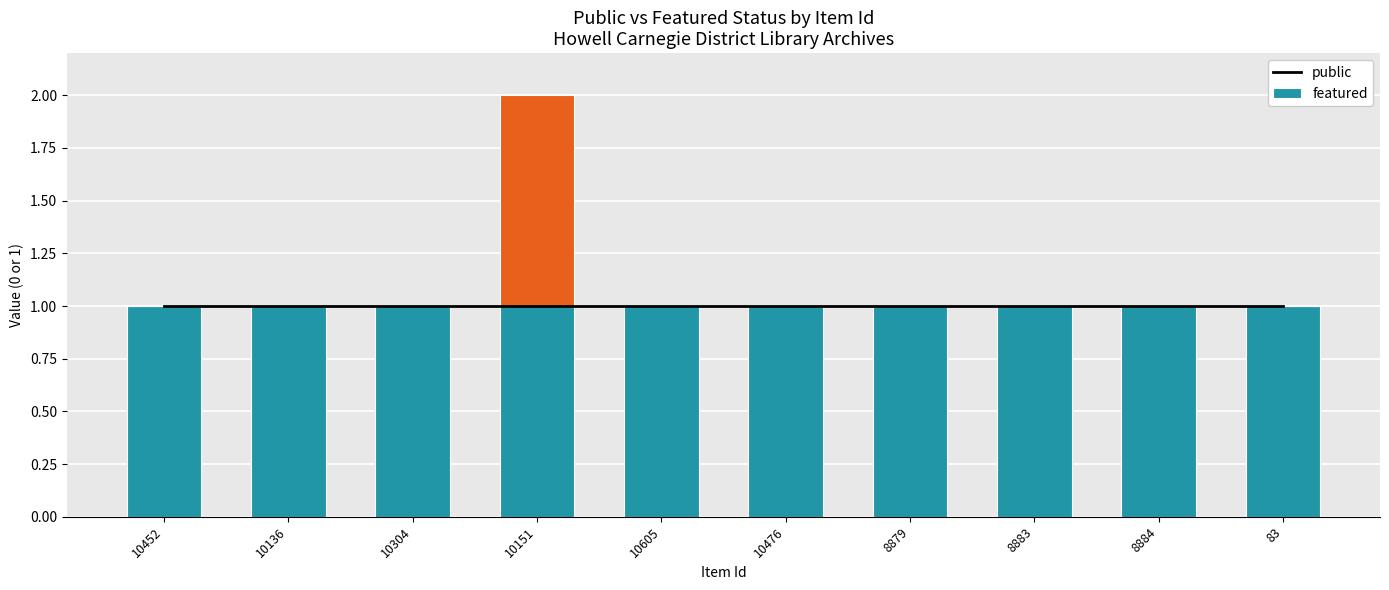

Are the bars horizontal?

No